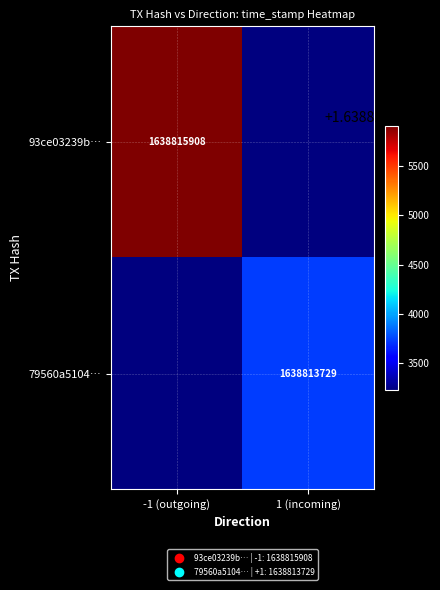

The 93ce03239b… series shows 2827670274 at -1 (outgoing). True or false?

False